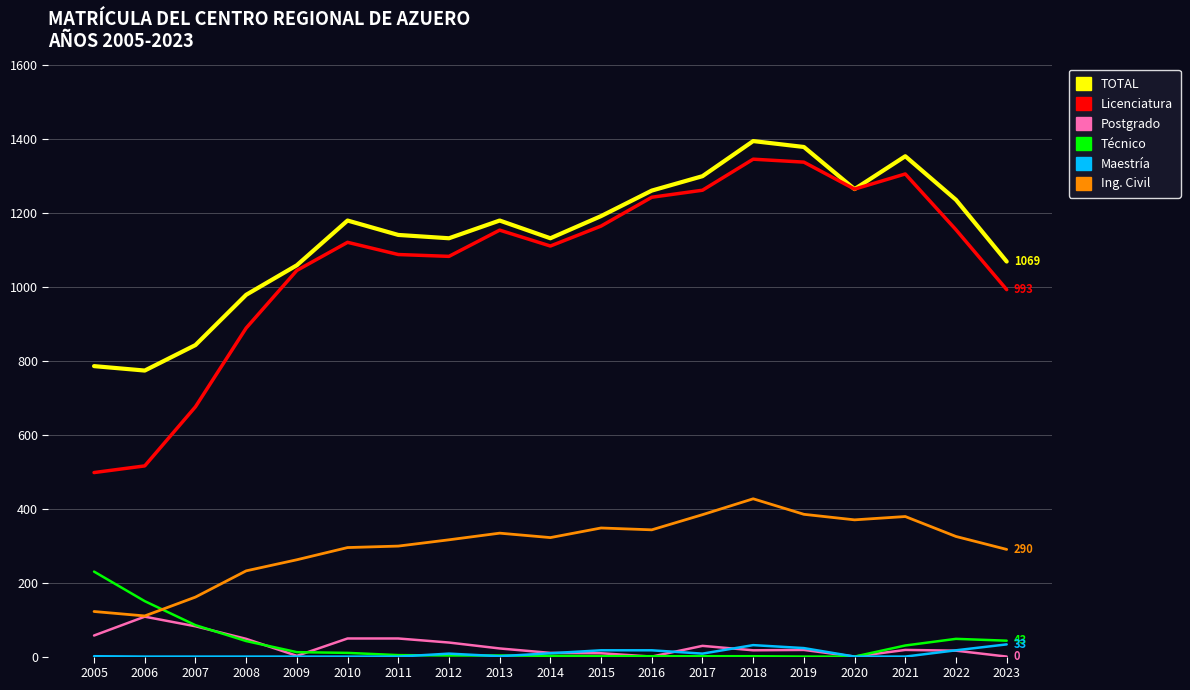

What is the maximum value for Postgrado?

108